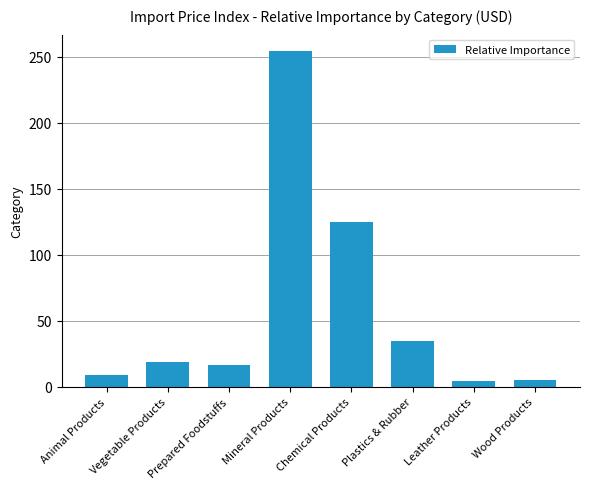

What is the label of the 1st bar from the left?

Animal Products